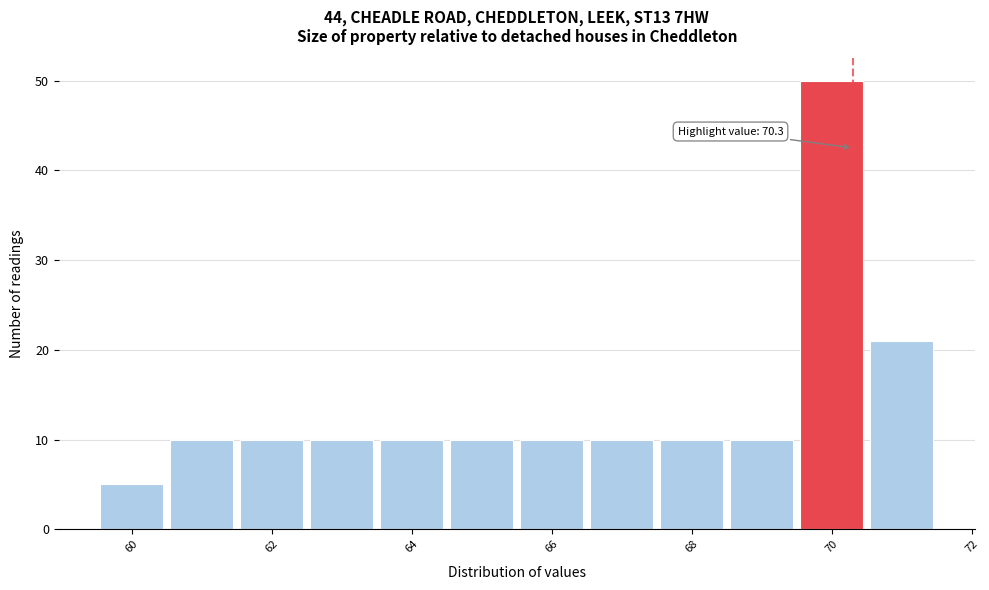

Which range on the x-axis has the tallest bar?

69.5 to 70.5